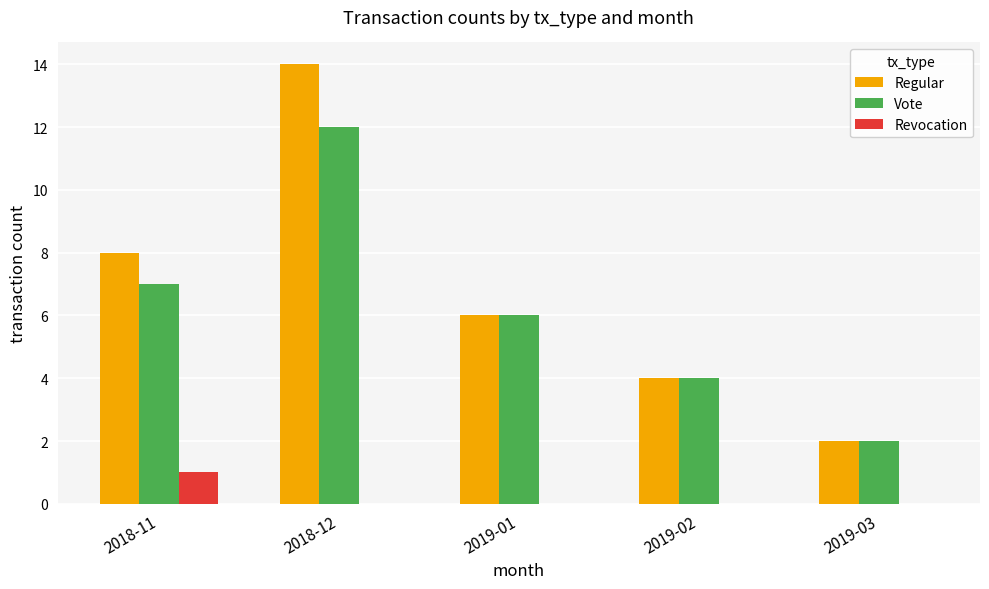

What is the sum of all Vote values?

31